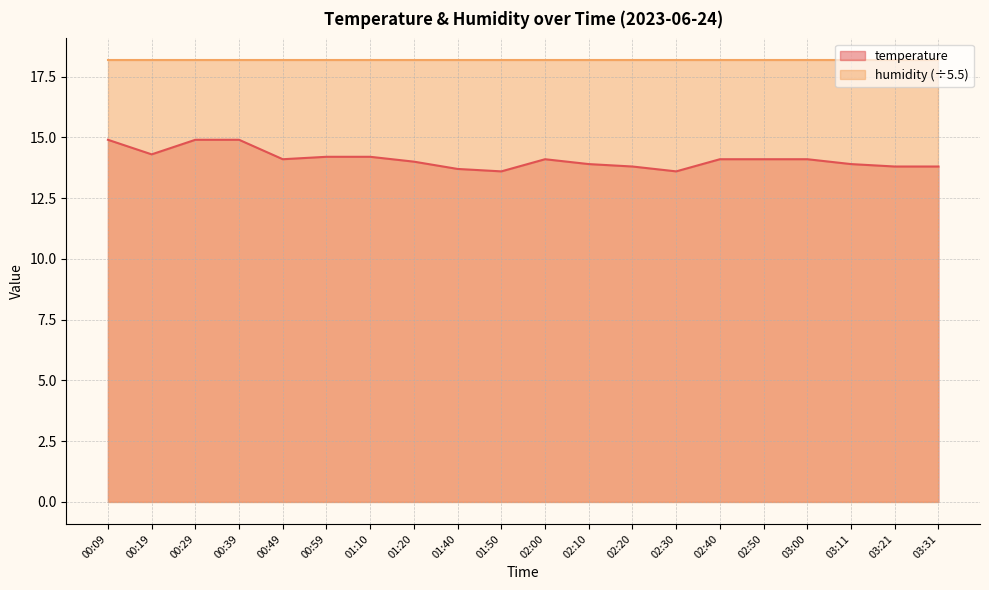

Rank the categories by value from highest to lowest.

00:09, 00:29, 00:39, 00:19, 00:59, 01:10, 00:49, 02:00, 02:40, 02:50, 03:00, 01:20, 02:10, 03:11, 02:20, 03:21, 03:31, 01:40, 01:50, 02:30